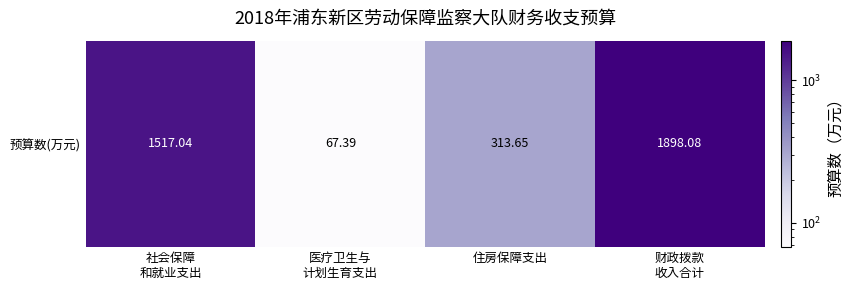

Read the value at 社会保障
和就业支出.

1517.0